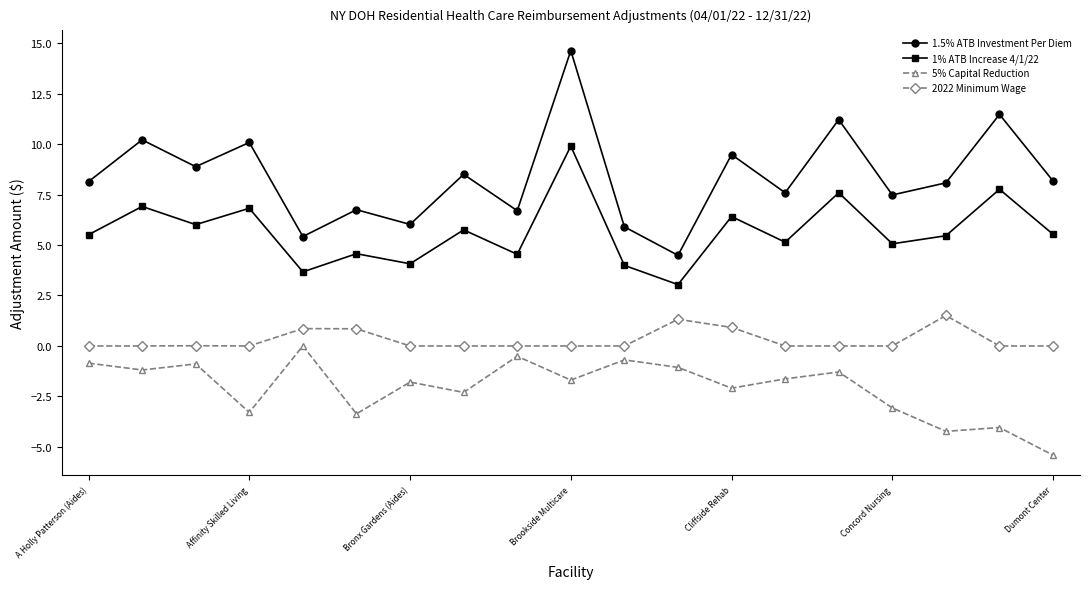

What is the difference between the maximum and minimum values in the 5% Capital Reduction series?

5.4